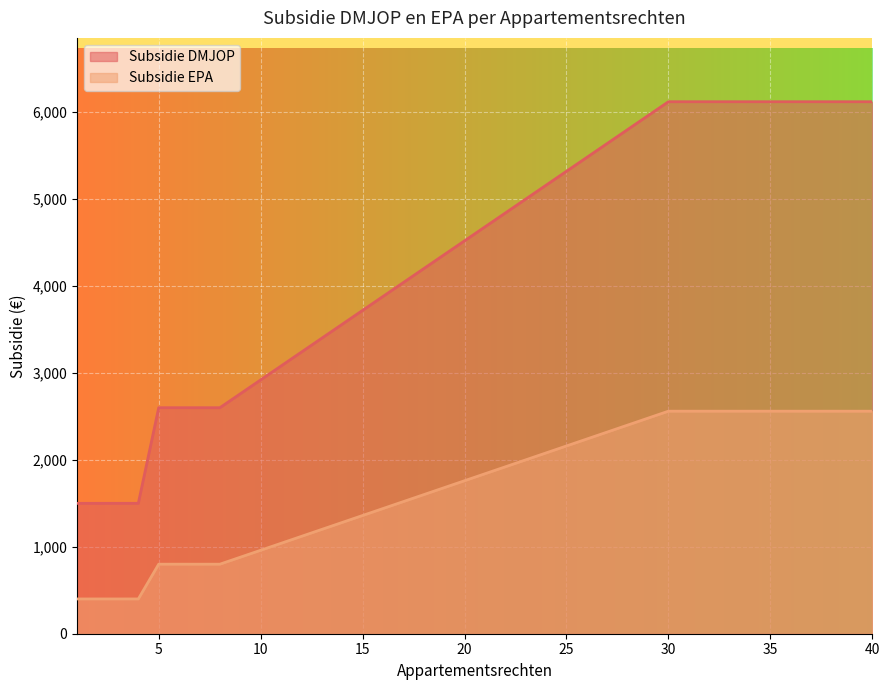

Is it true that Subsidie EPA equals 2560 at 38?

True